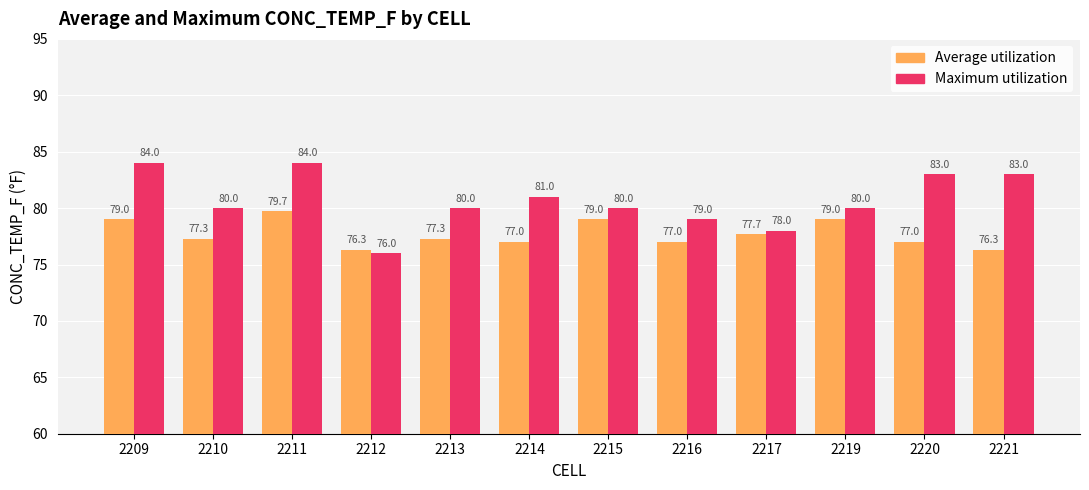

The value of Maximum utilization at 2216 is 136.0. True or false?

False